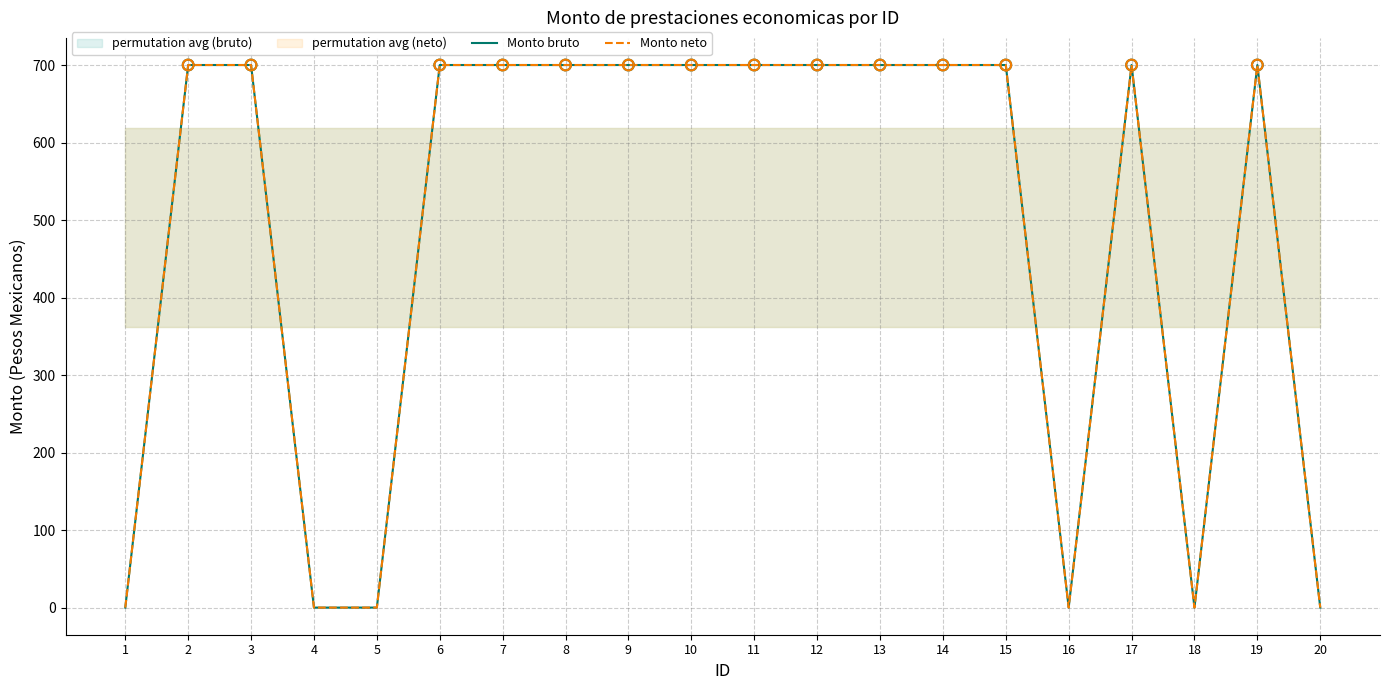

Which series reaches the maximum Y coordinate?

Monto bruto